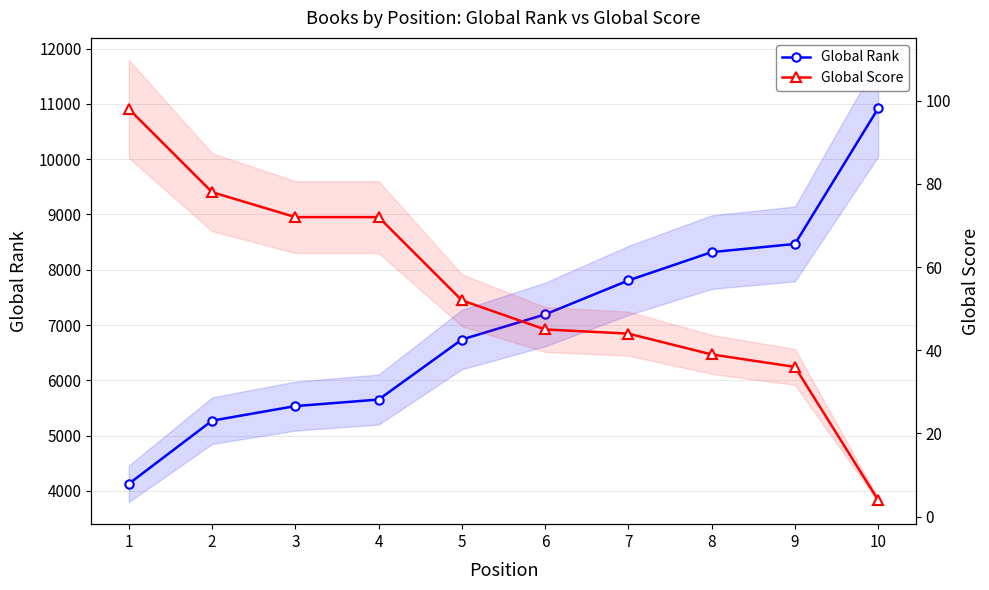

Reading left to right, what are all the values shown in this chart?

Global Rank: 1=4128	2=5270	3=5534	4=5652	5=6738	6=7192	7=7807	8=8319	9=8467	10=10921
Global Score: 1=98	2=78	3=72	4=72	5=52	6=45	7=44	8=39	9=36	10=4